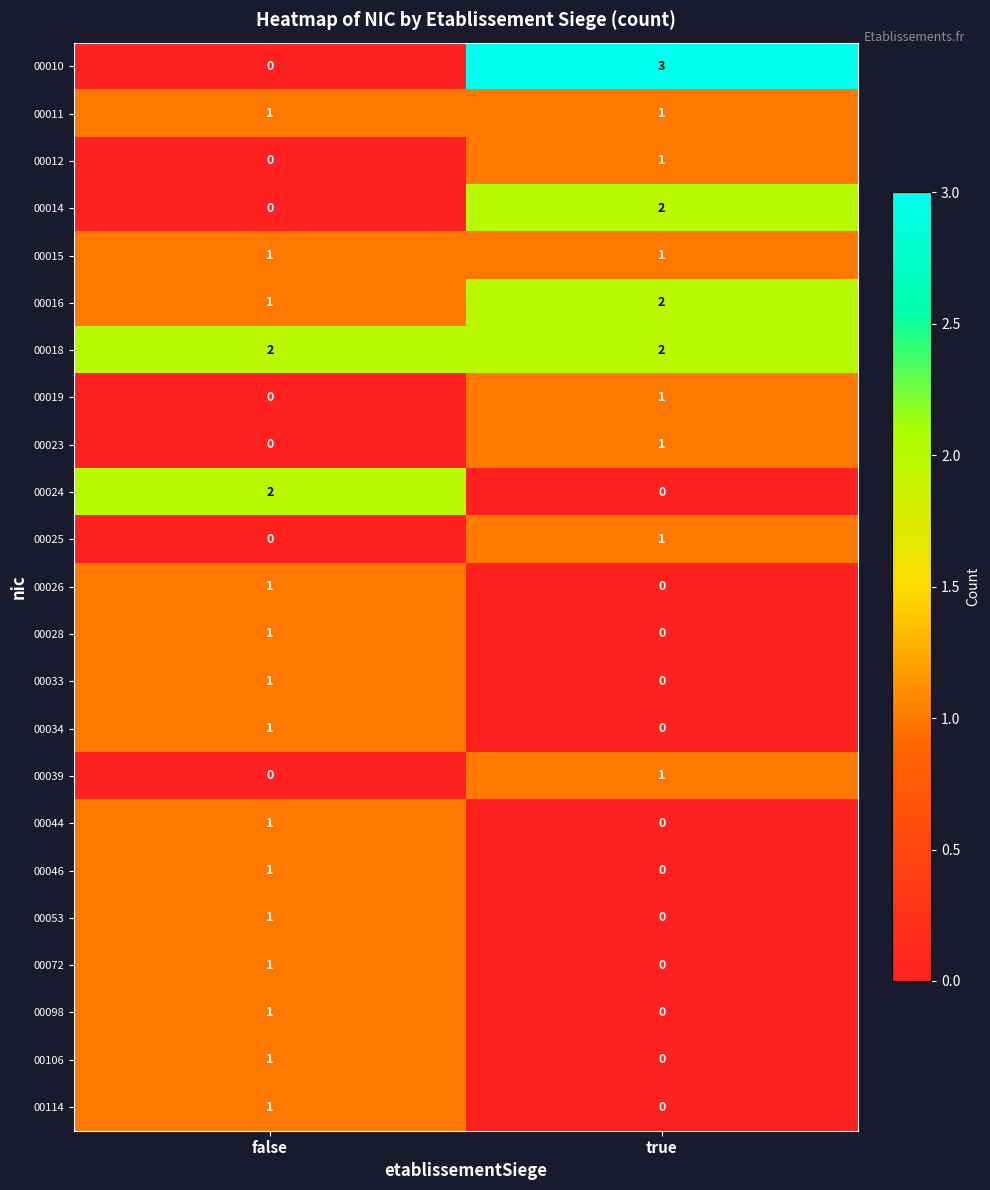

What is the greatest value displayed?

3